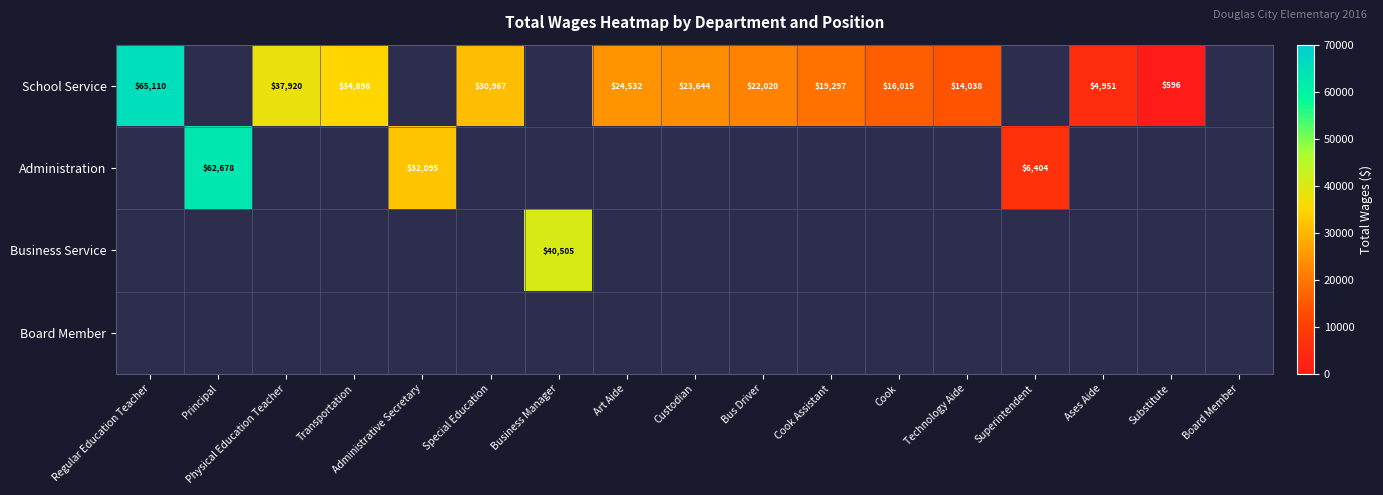

At how many categories does at least one series exceed 24252?

8